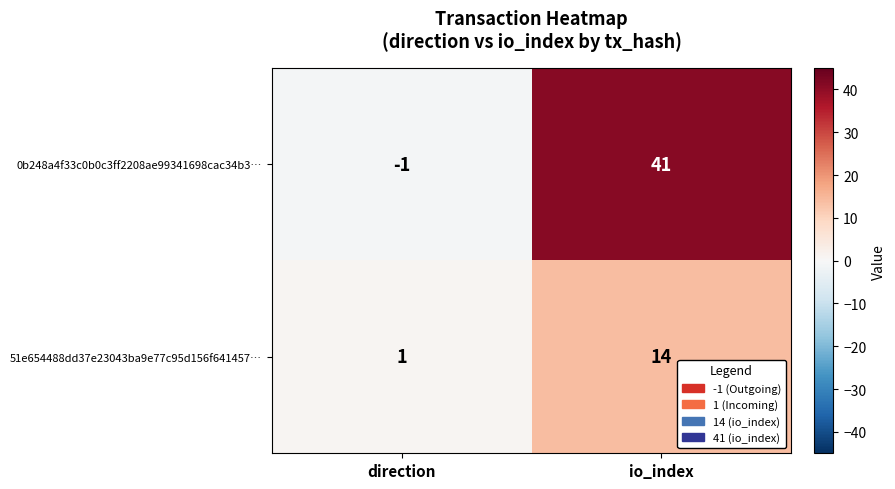

What is the spread (max minus min) of values at direction?

2